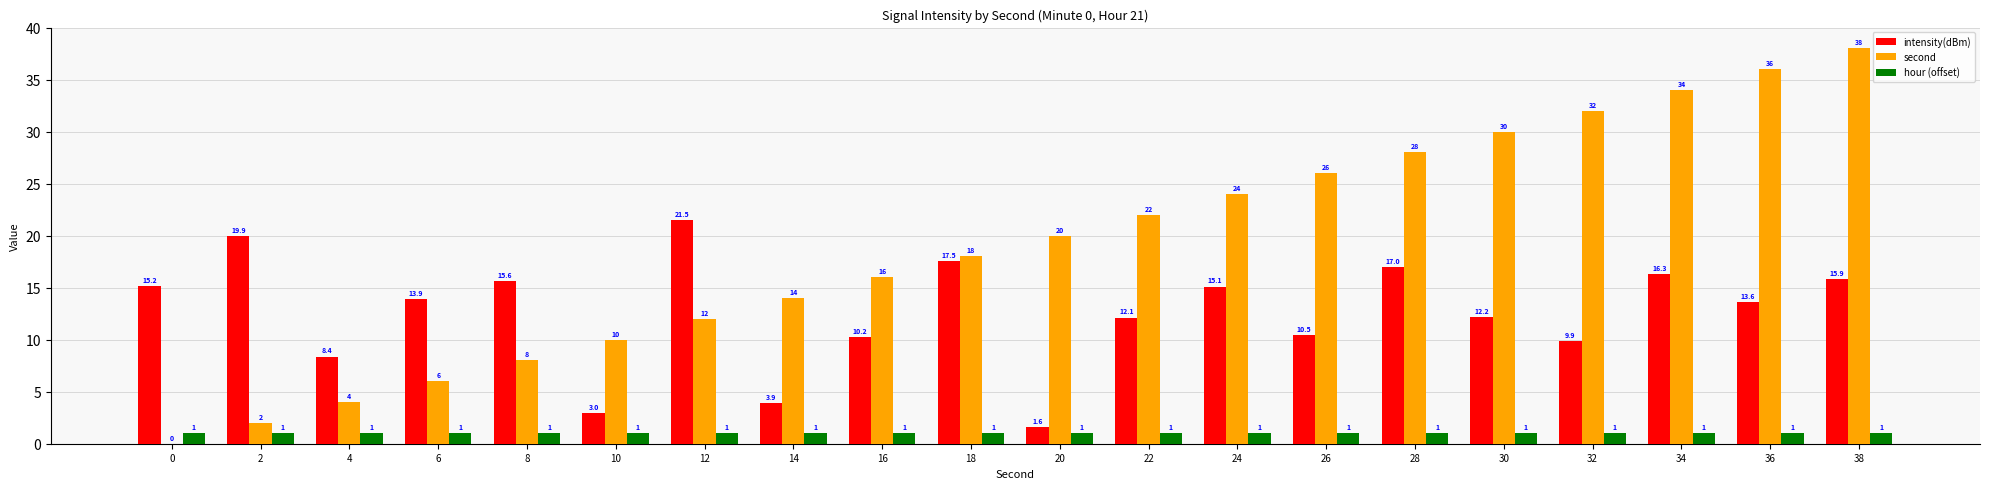

How many groups of bars are there?

20